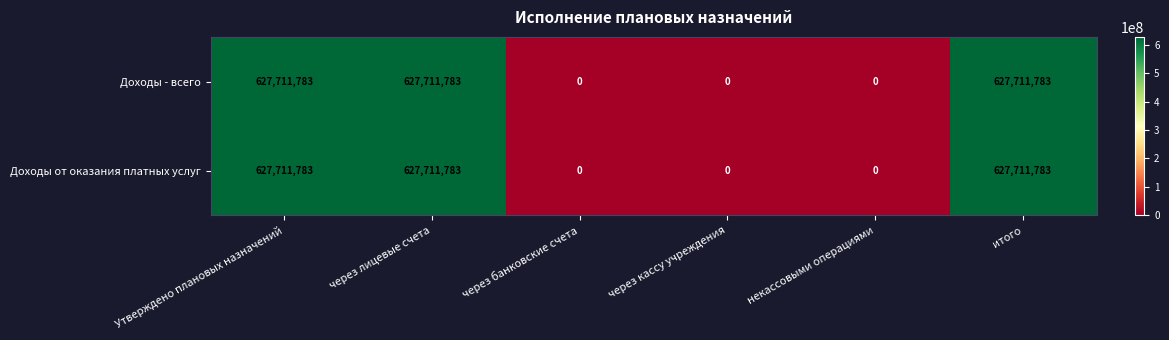

At how many categories does at least one series exceed 46659490?

3